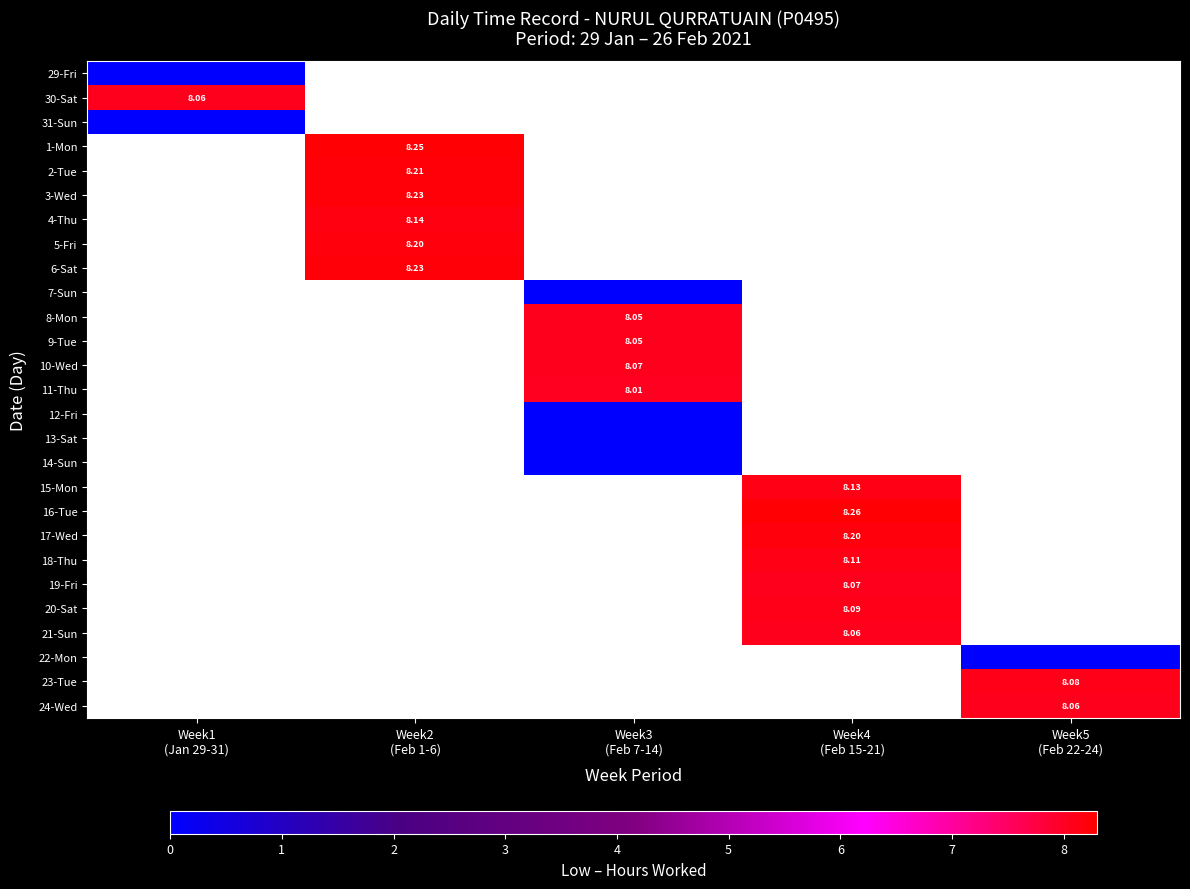

How many values in 24-Wed are above zero?

1